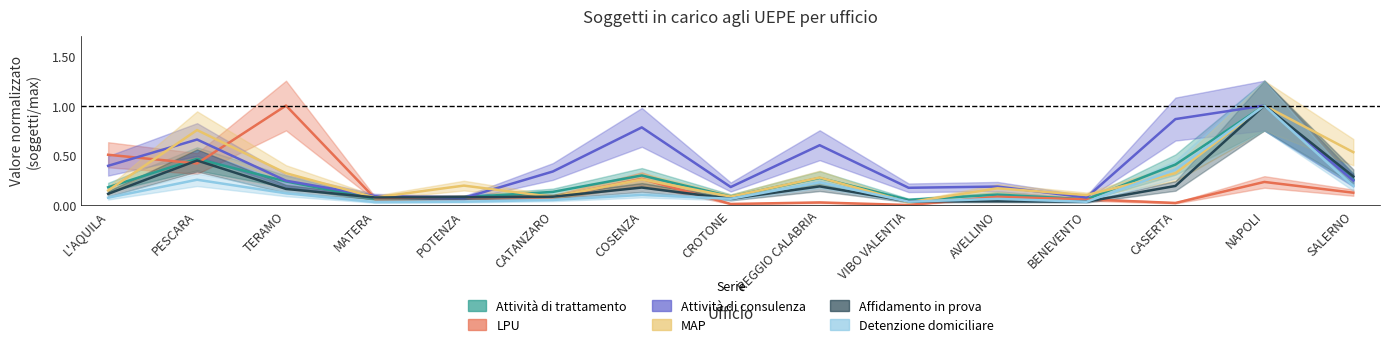

The Detenzione domiciliare series shows 0.1 at CROTONE. True or false?

False